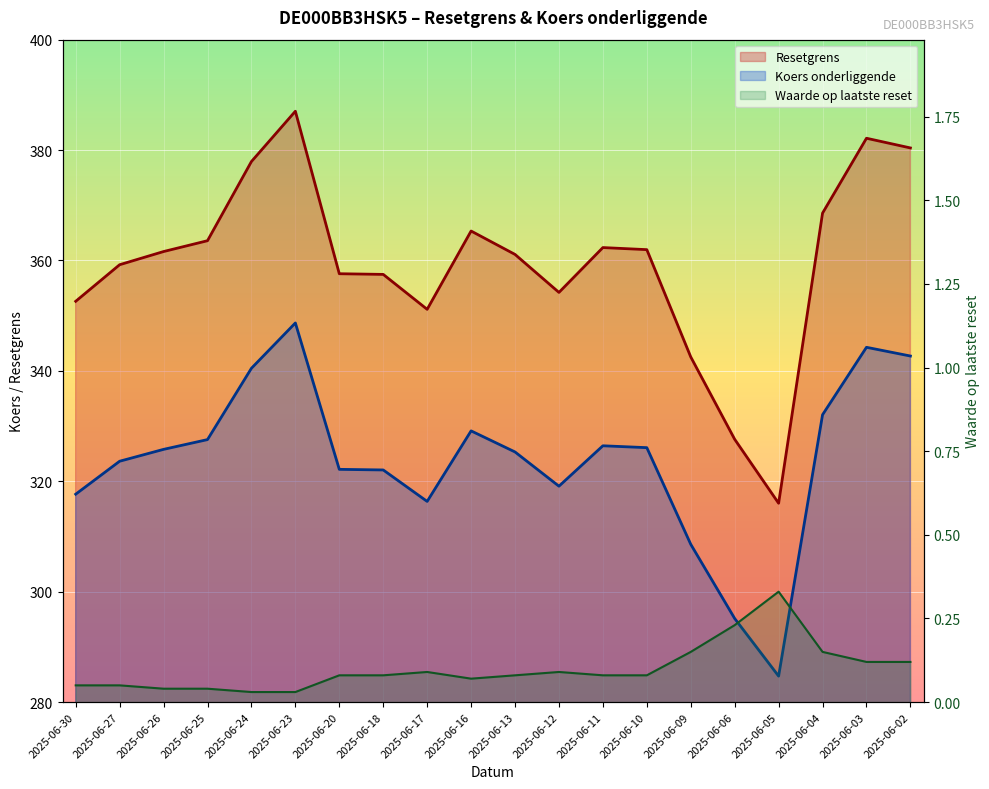

What are all the series names shown in the legend?

Resetgrens, Koers onderliggende, Waarde op laatste reset